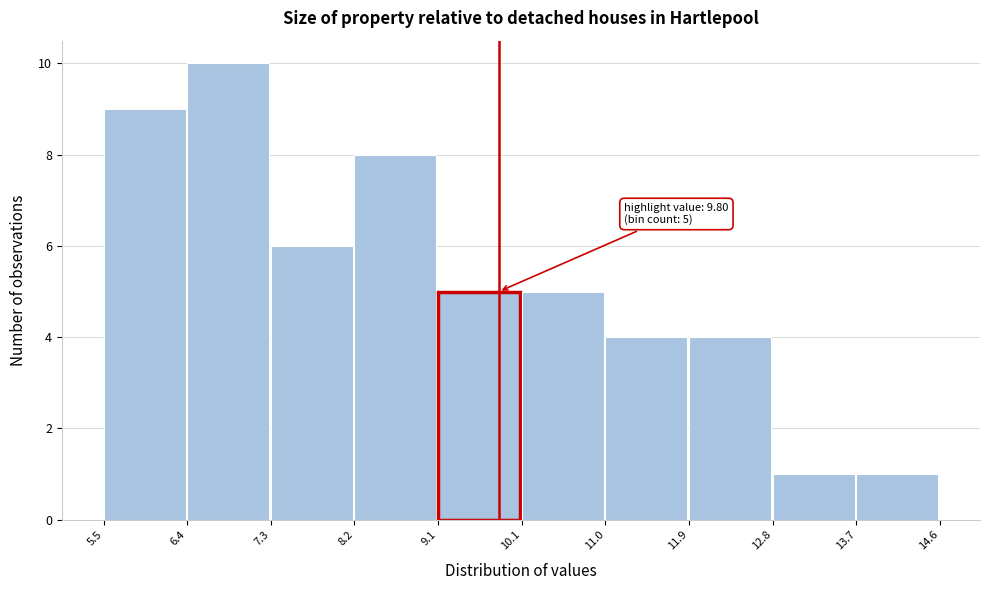

Which range on the x-axis has the tallest bar?

6.4 to 7.3